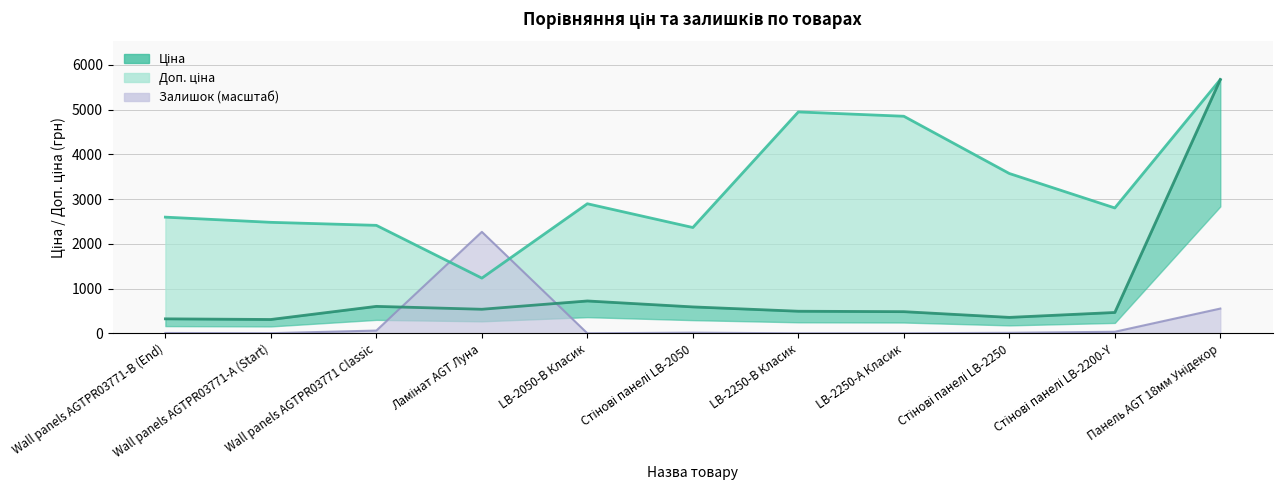

Which series has the largest total across all categories?

Доп. ціна